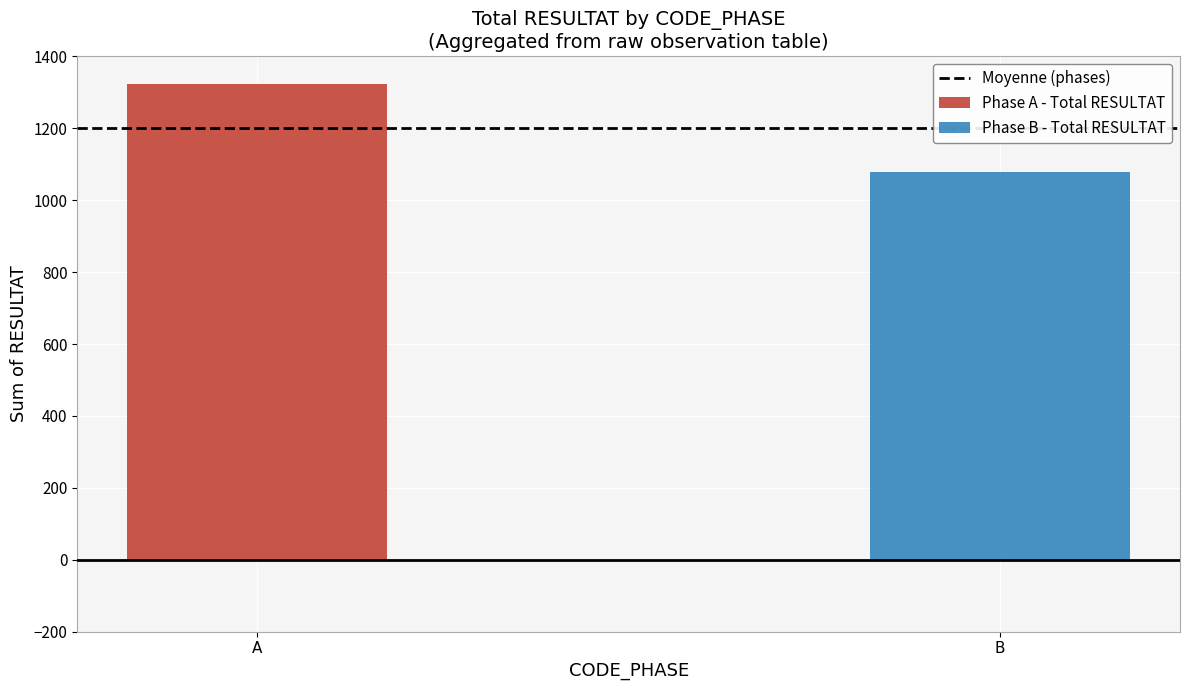

How many distinct data groups are displayed?

2